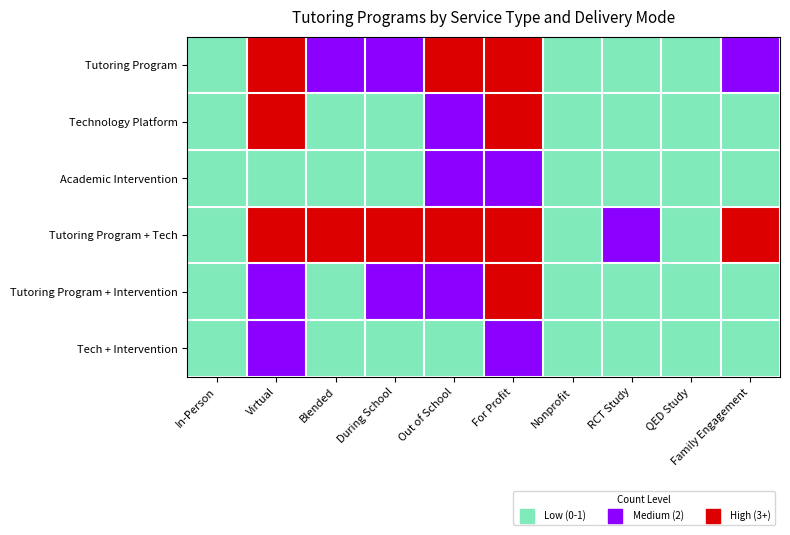

Which category has the lowest value across all series?

In-Person